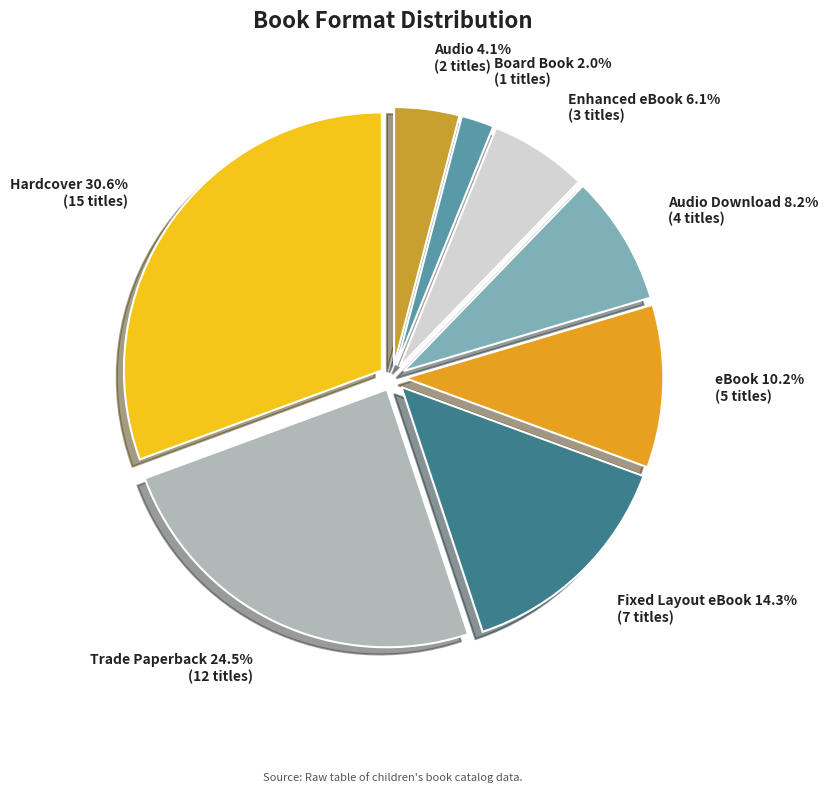

Do Board Book and Trade Paperback together represent more than half of the pie?

No